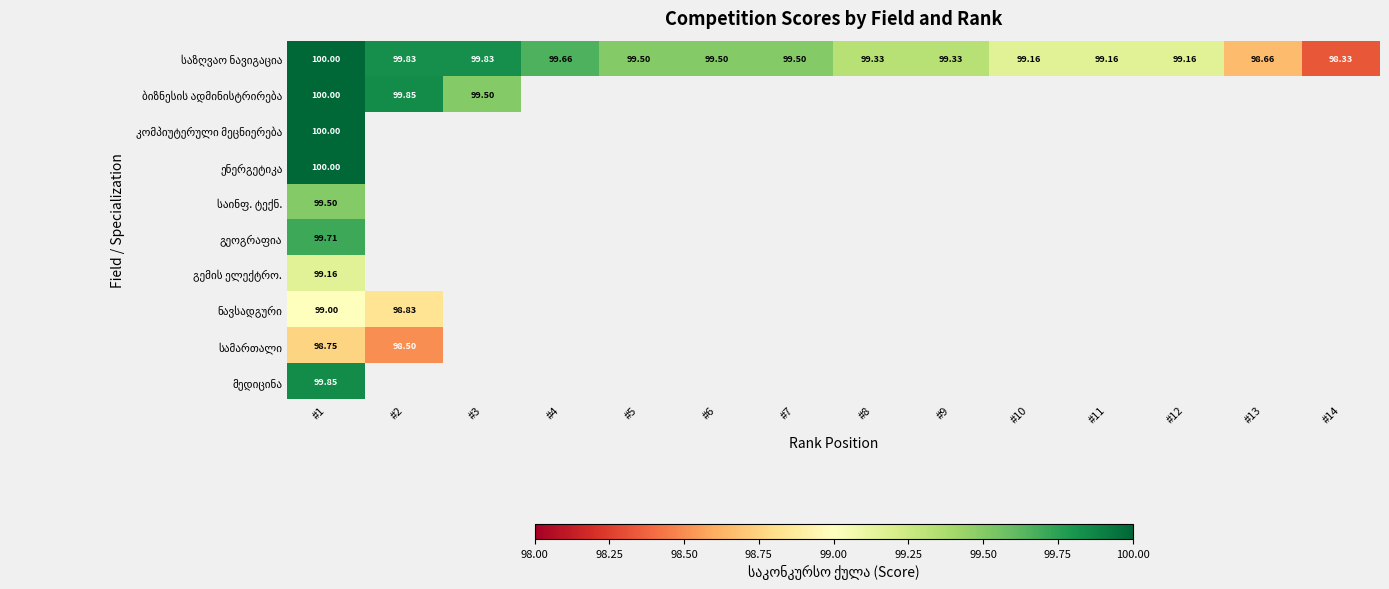

At which category does the chart reach its peak across all series?

#1